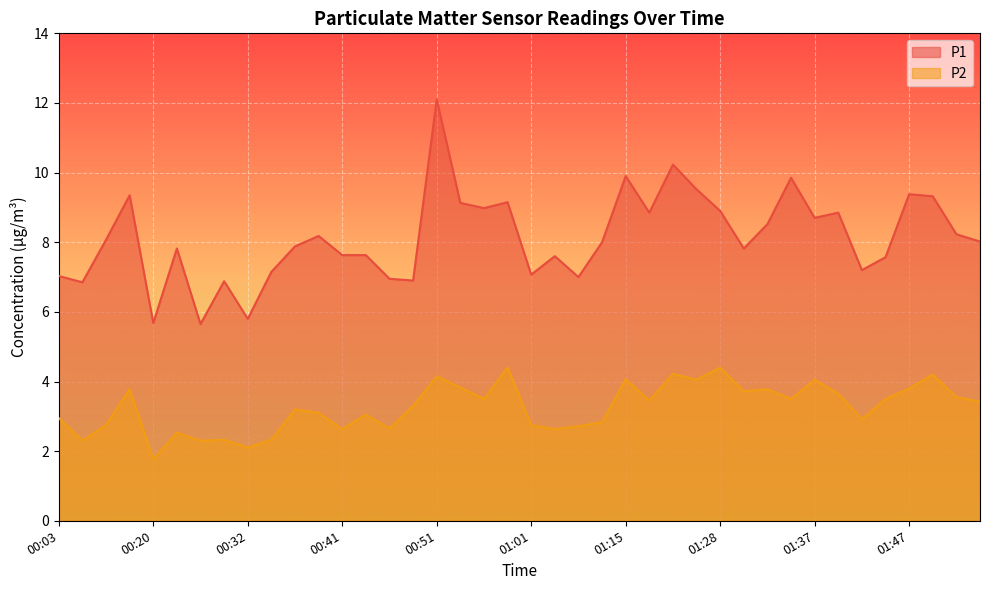

What is the total value across all series at 01:25?

13.6